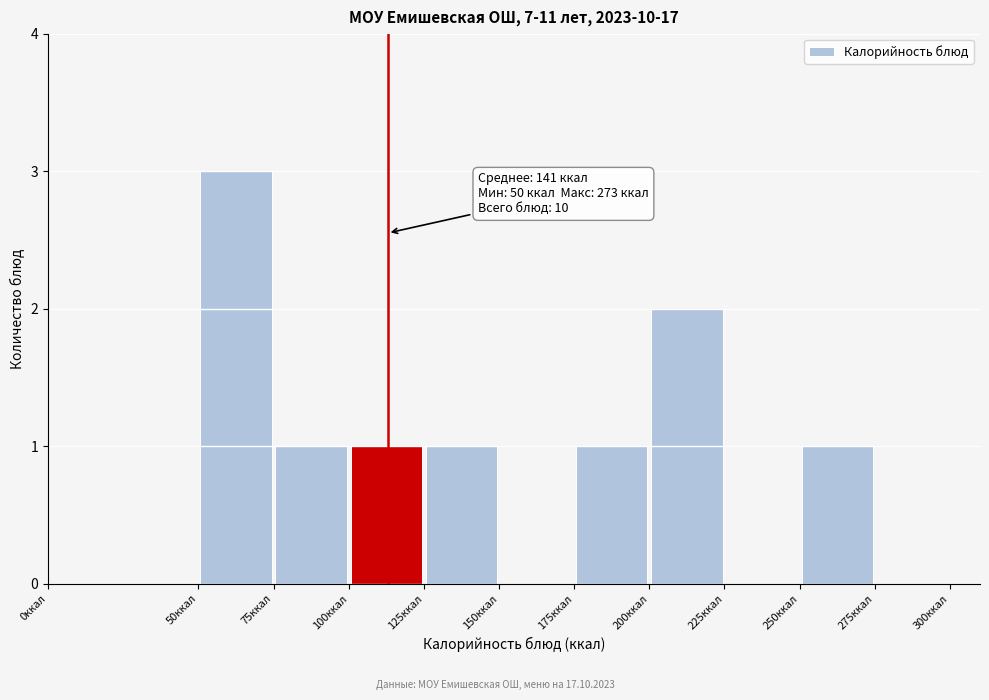

Over which range of the x-axis is the bar tallest?

50 to 75